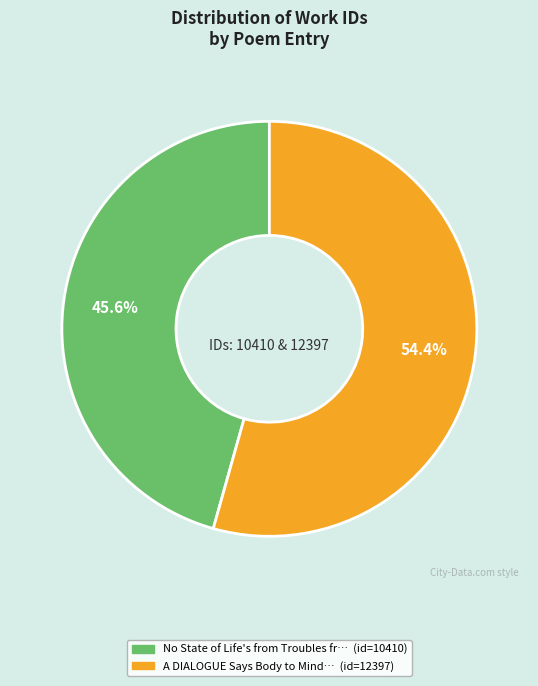

To the nearest percent, what is the average slice percentage?

50%